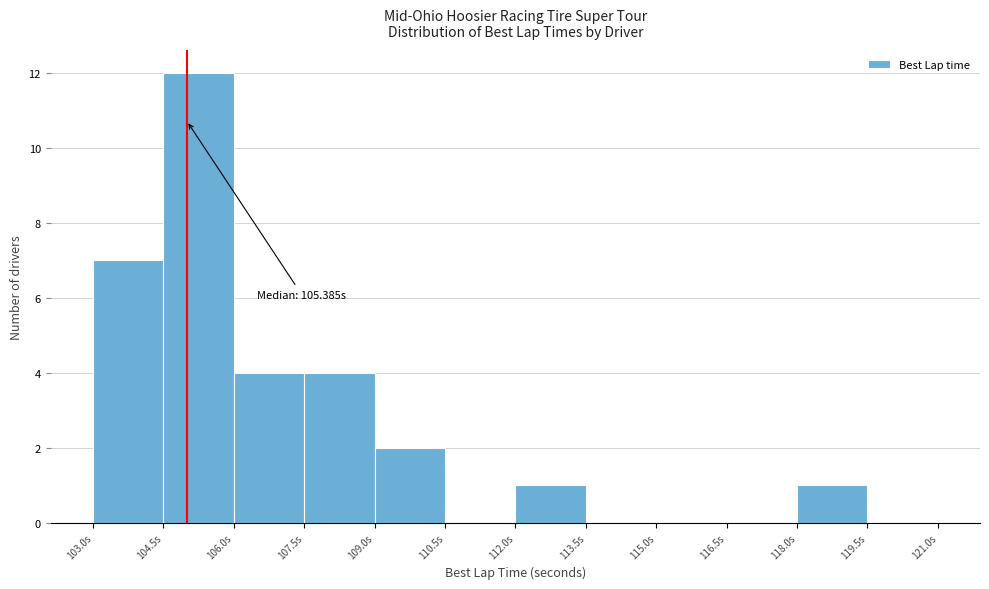

Over which range of the x-axis is the bar tallest?

104.5 to 106.0